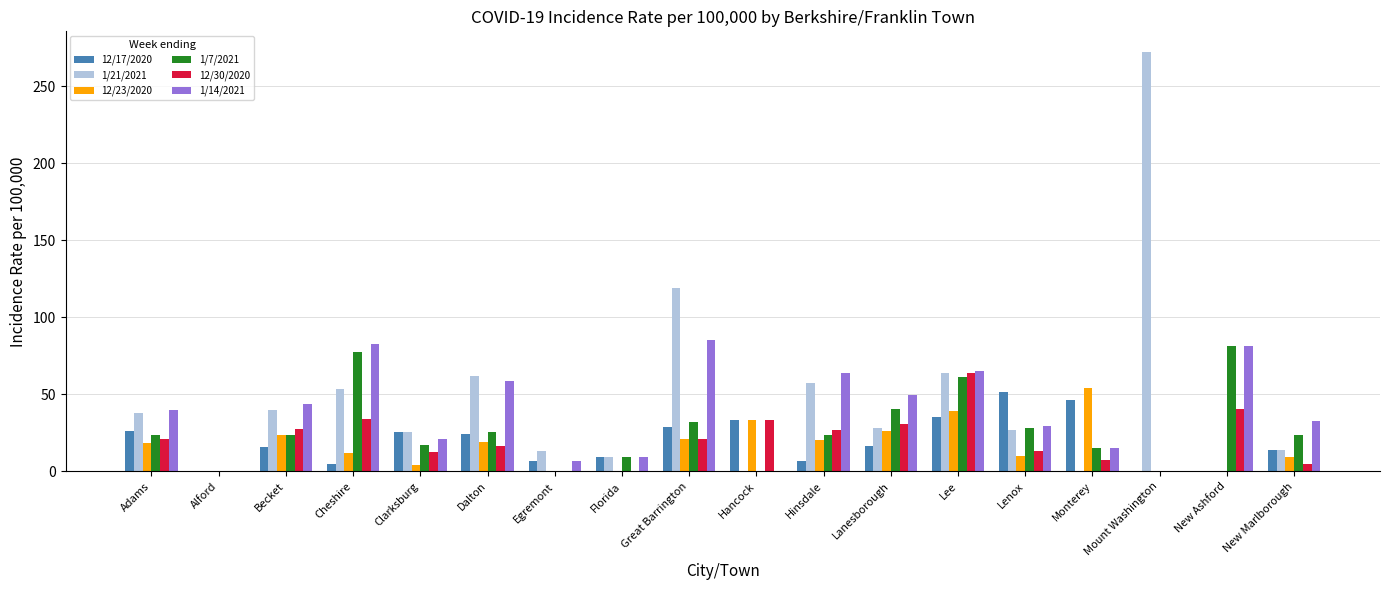

Which series has the largest total across all categories?

1/21/2021